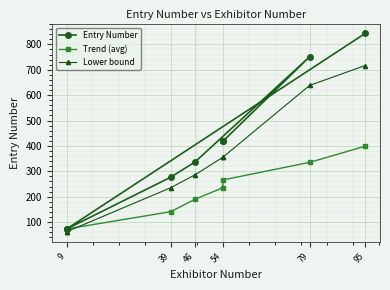

The Lower bound series shows 62.0 at 9. True or false?

True